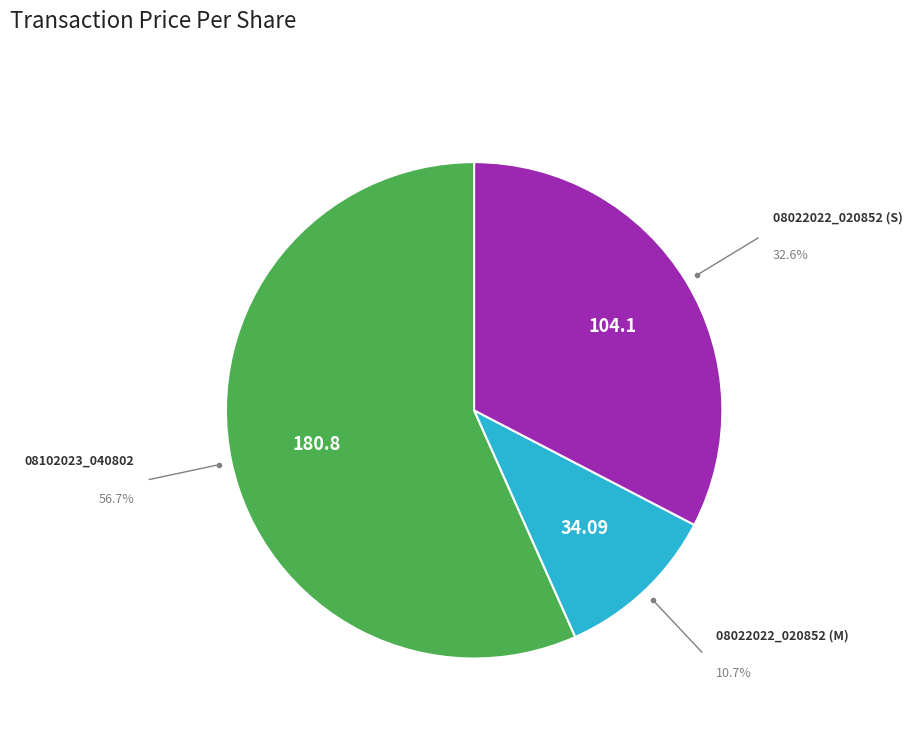

How many slices are in this pie chart?

3